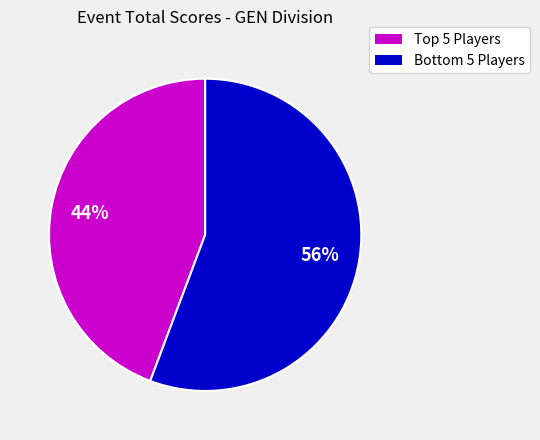

What is the majority slice?

Bottom 5 Players